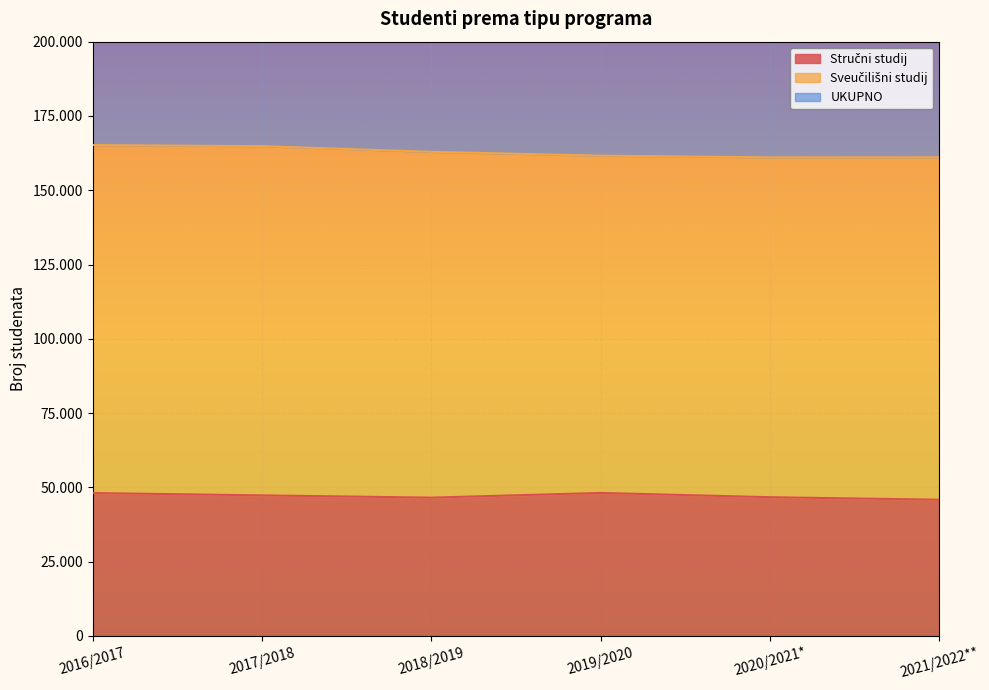

Which series has the widest spread of values?

UKUPNO